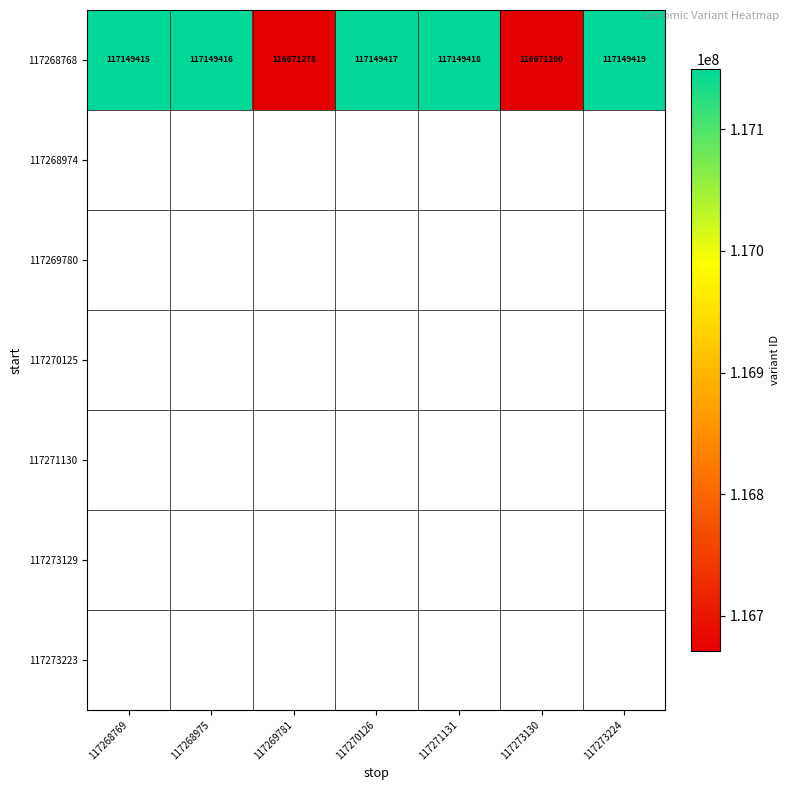

At which category does the chart reach its minimum across all series?

117269781